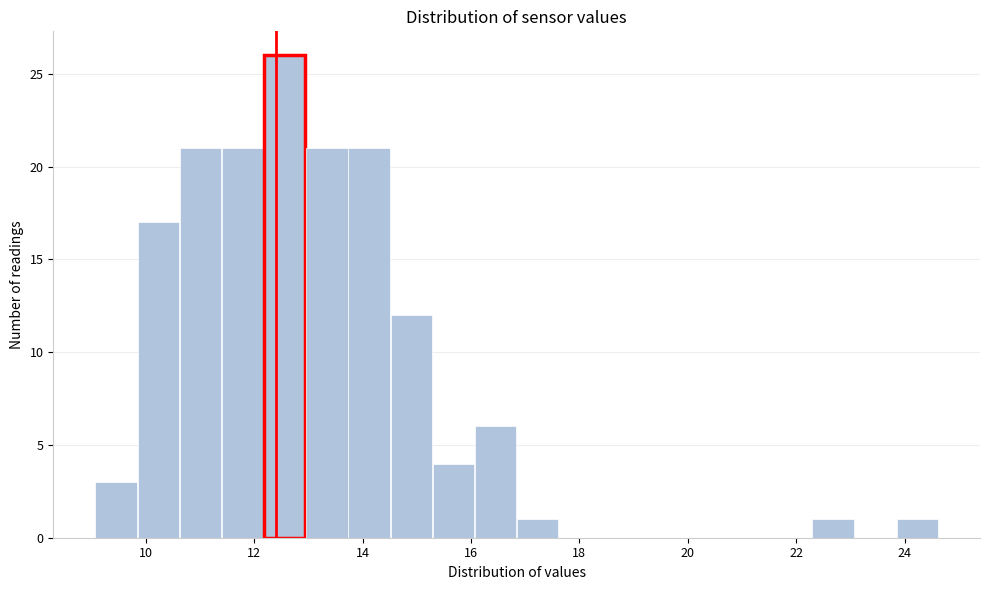

Around what value on the x-axis is the tallest bar? Give the approximate position of its centre, as read against the axis.

12.6